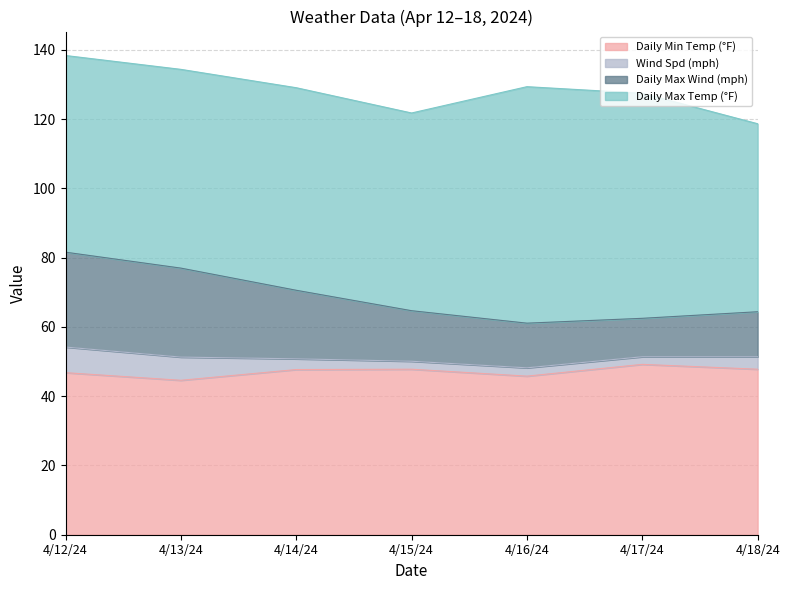

Which category has the highest value across all series?

4/12/24